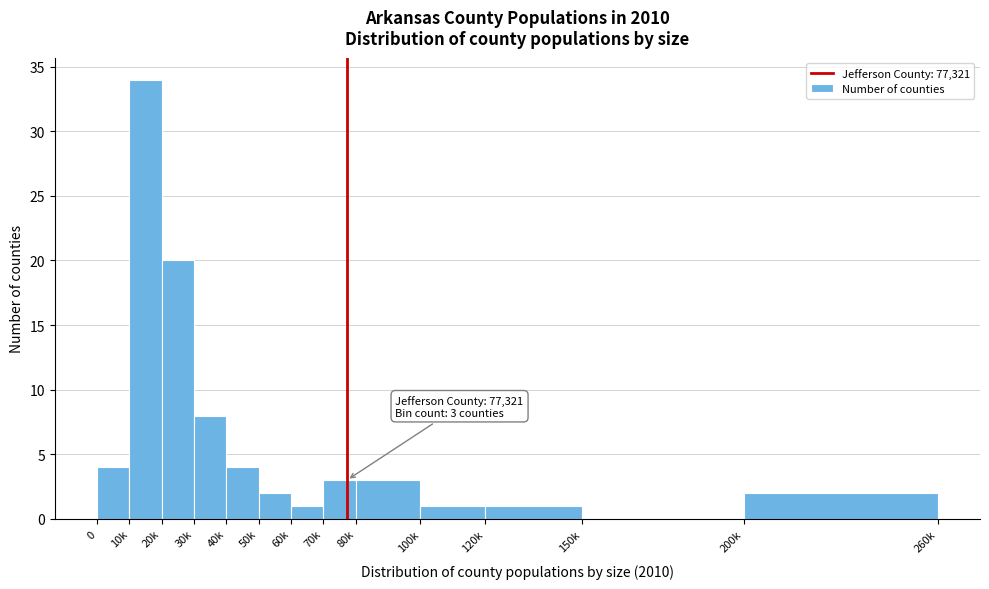

Reading right to left, transcribe all the data shown in this chart.

200k=2	150k=0	120k=1	100k=1	80k=3	70k=3	60k=1	50k=2	40k=4	30k=8	20k=20	10k=34	0=4